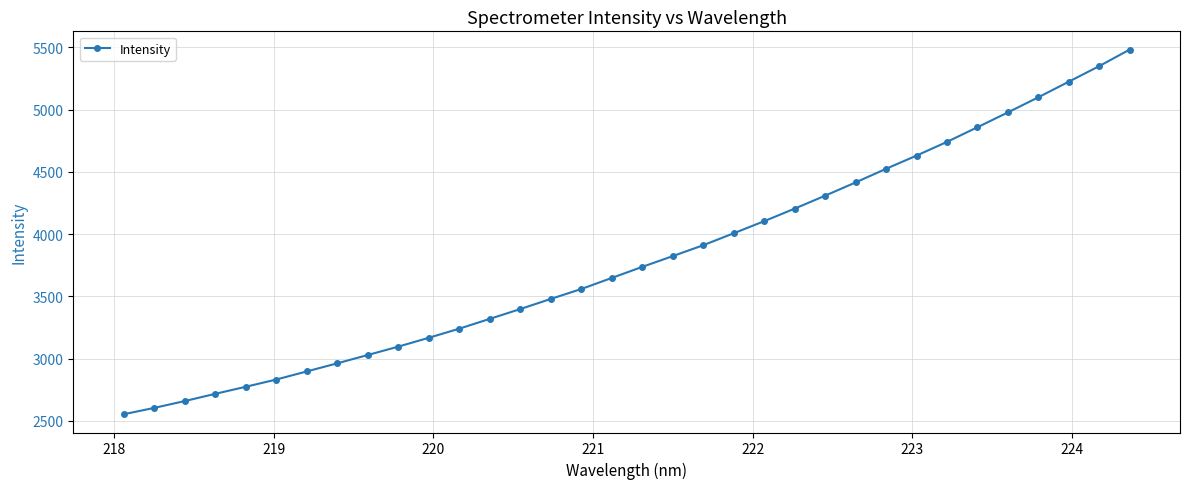

What is the average value?

3803.7